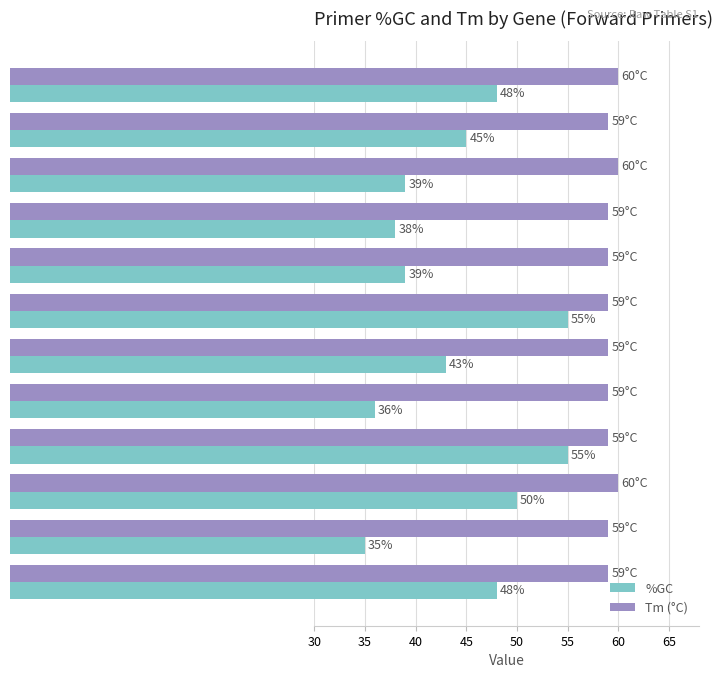

What is the minimum value for Tm (°C)?

59